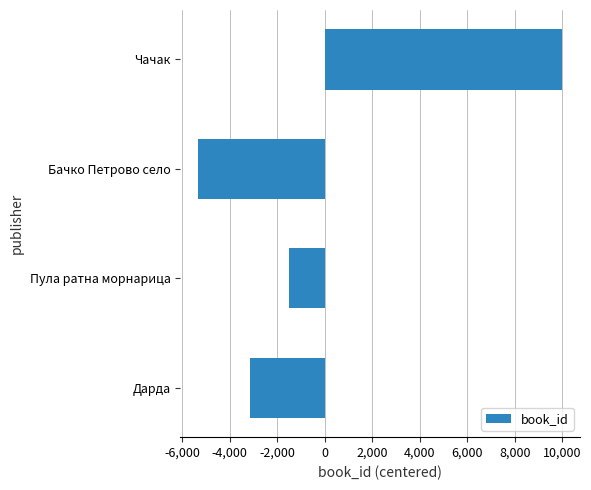

The value at Чачак is 9972.8. True or false?

True